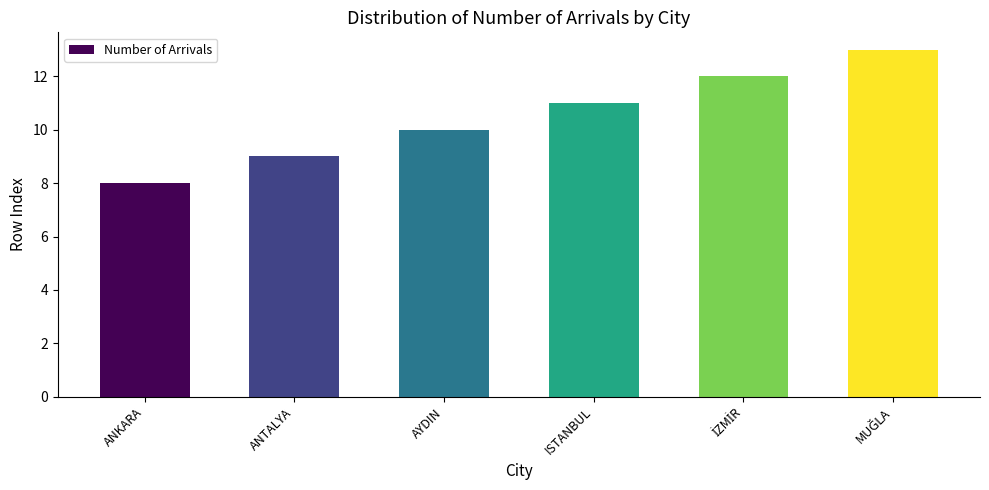

True or false: the data shows 11 at ISTANBUL.

True